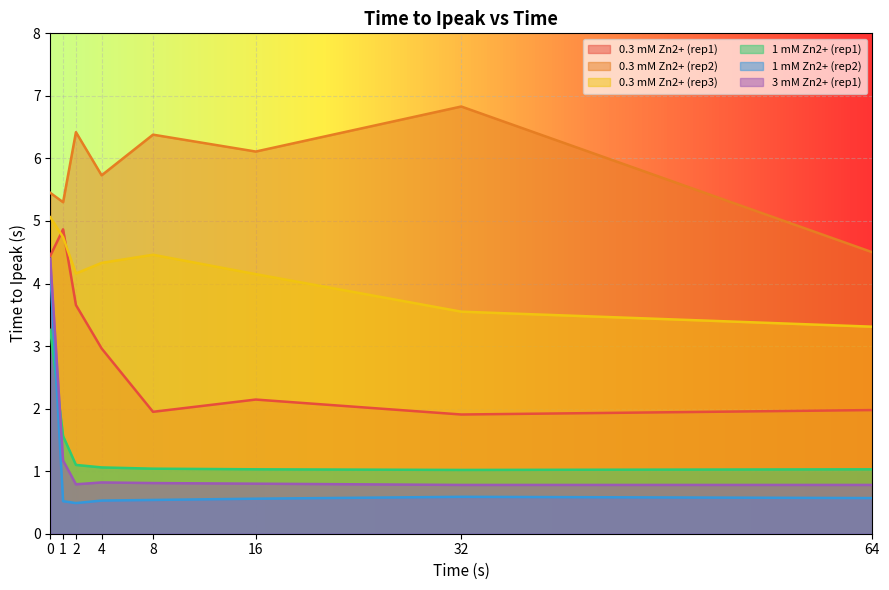

Reading left to right, extract all data points from this chart.

0.3 mM Zn2+ (rep1): 0=4.4	1=4.9	2=3.7	4=3.0	8=1.9	16=2.1	32=1.9	64=2.0
0.3 mM Zn2+ (rep2): 0=5.5	1=5.3	2=6.4	4=5.7	8=6.4	16=6.1	32=6.8	64=4.5
0.3 mM Zn2+ (rep3): 0=5.1	1=4.7	2=4.2	4=4.3	8=4.5	16=4.2	32=3.5	64=3.3
1 mM Zn2+ (rep1): 0=3.3	1=1.6	2=1.1	4=1.1	8=1.0	16=1.0	32=1.0	64=1.0
1 mM Zn2+ (rep2): 0=4.2	1=0.5	2=0.5	4=0.5	8=0.5	16=0.6	32=0.6	64=0.6
3 mM Zn2+ (rep1): 0=4.4	1=1.2	2=0.8	4=0.8	8=0.8	16=0.8	32=0.8	64=0.8